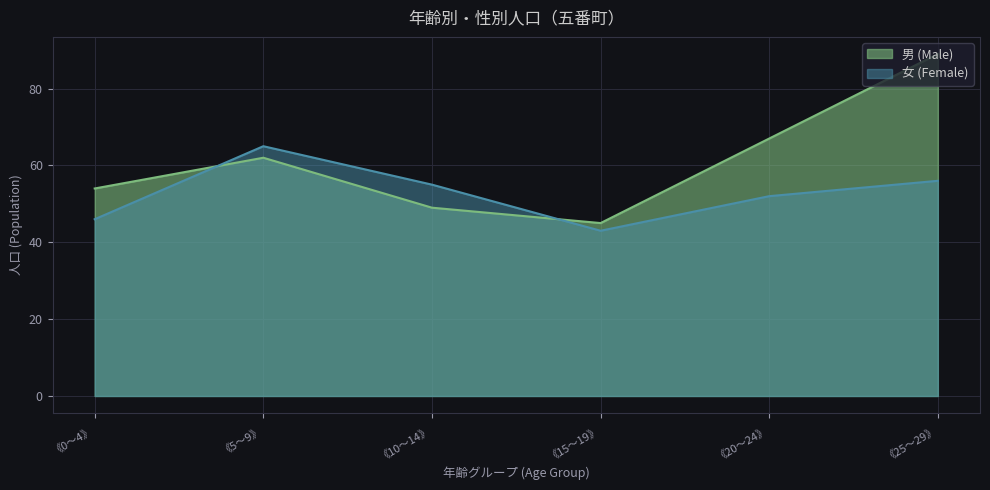

What is the difference between the maximum and minimum values in the 女 (Female) series?

22